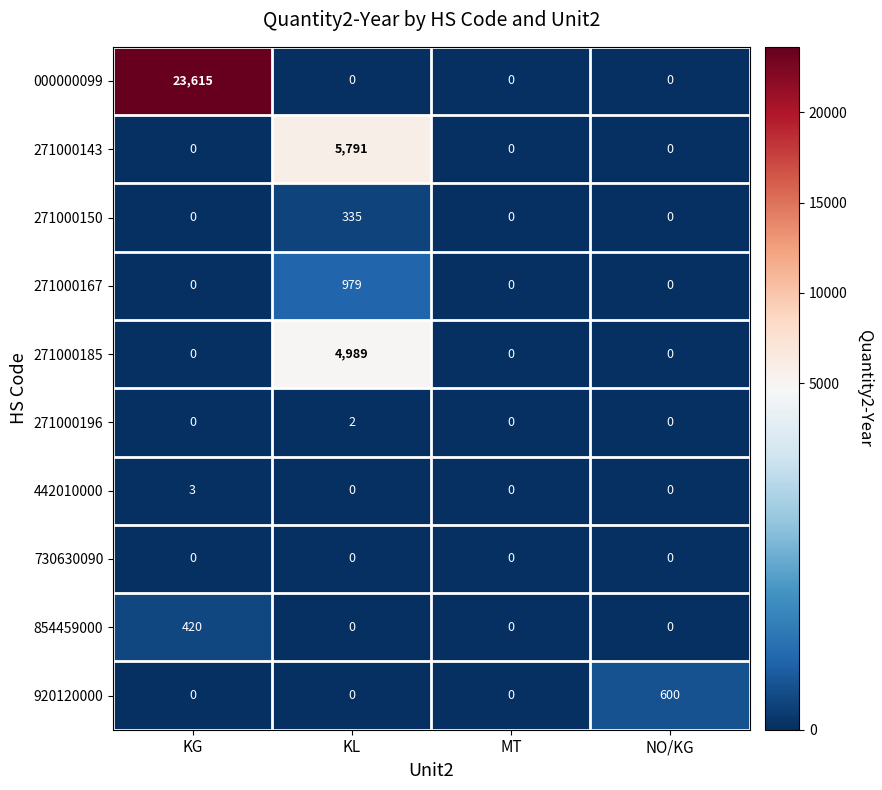

What is the difference between the maximum and minimum values in the 271000150 series?

335